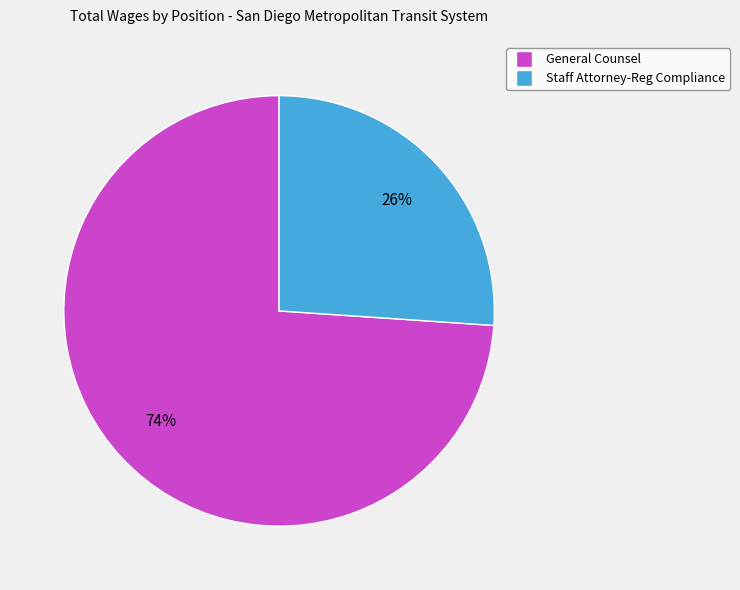

Does Staff Attorney-Reg Compliance represent more than half of the total?

No